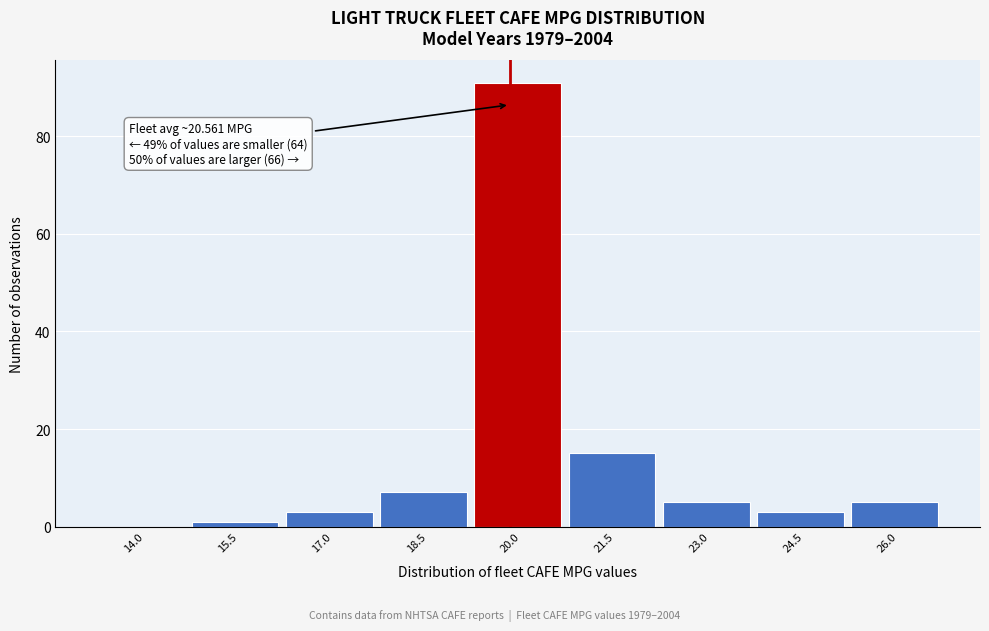

Reading right to left, transcribe all the data shown in this chart.

26.0=5	24.5=3	23.0=5	21.5=15	20.0=91	18.5=7	17.0=3	15.5=1	14.0=0